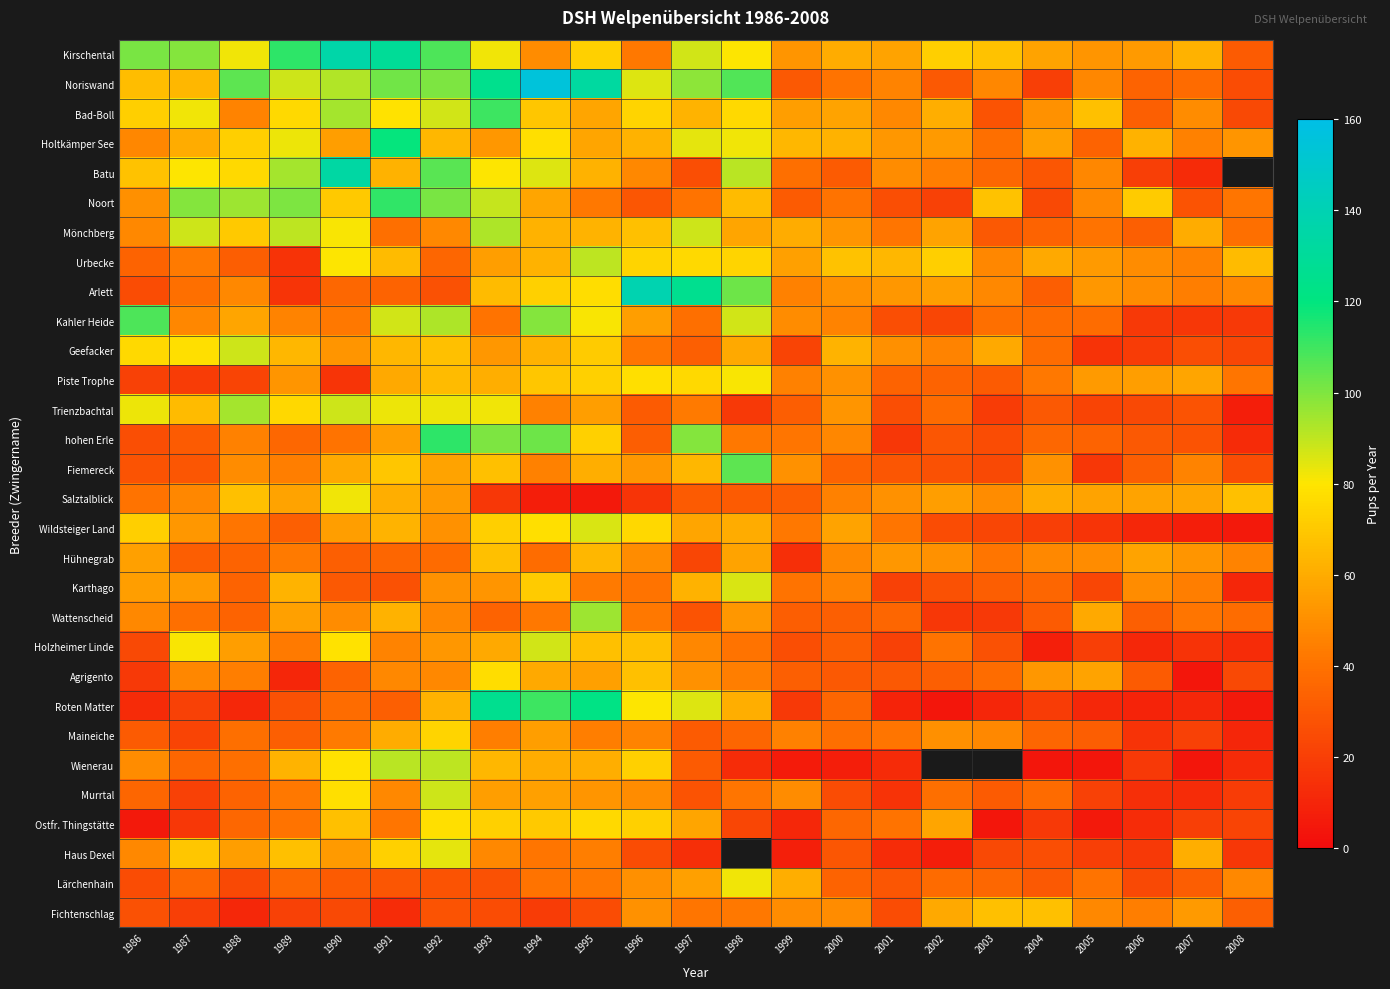

What is the difference between the highest and lowest values at 2006?

62.0